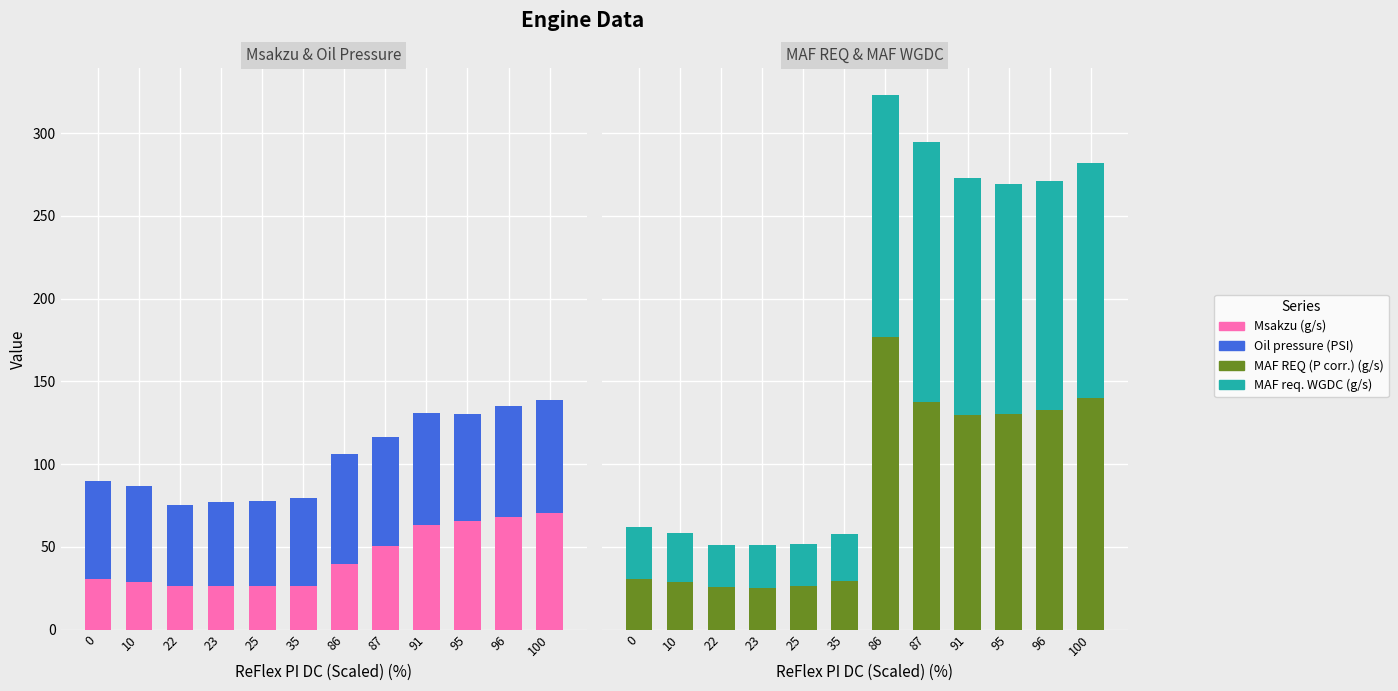

Is the value of MAF REQ (P corr.) (g/s) at 91 greater than the value of Msakzu (g/s) at 96?

Yes